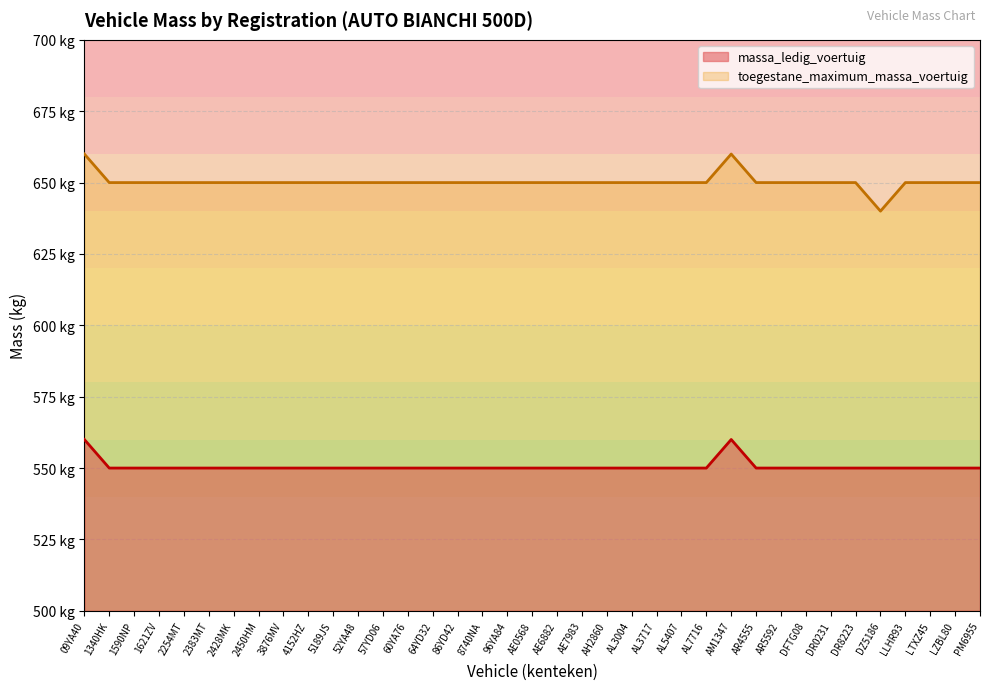

What position from the left is LZBL80?

36